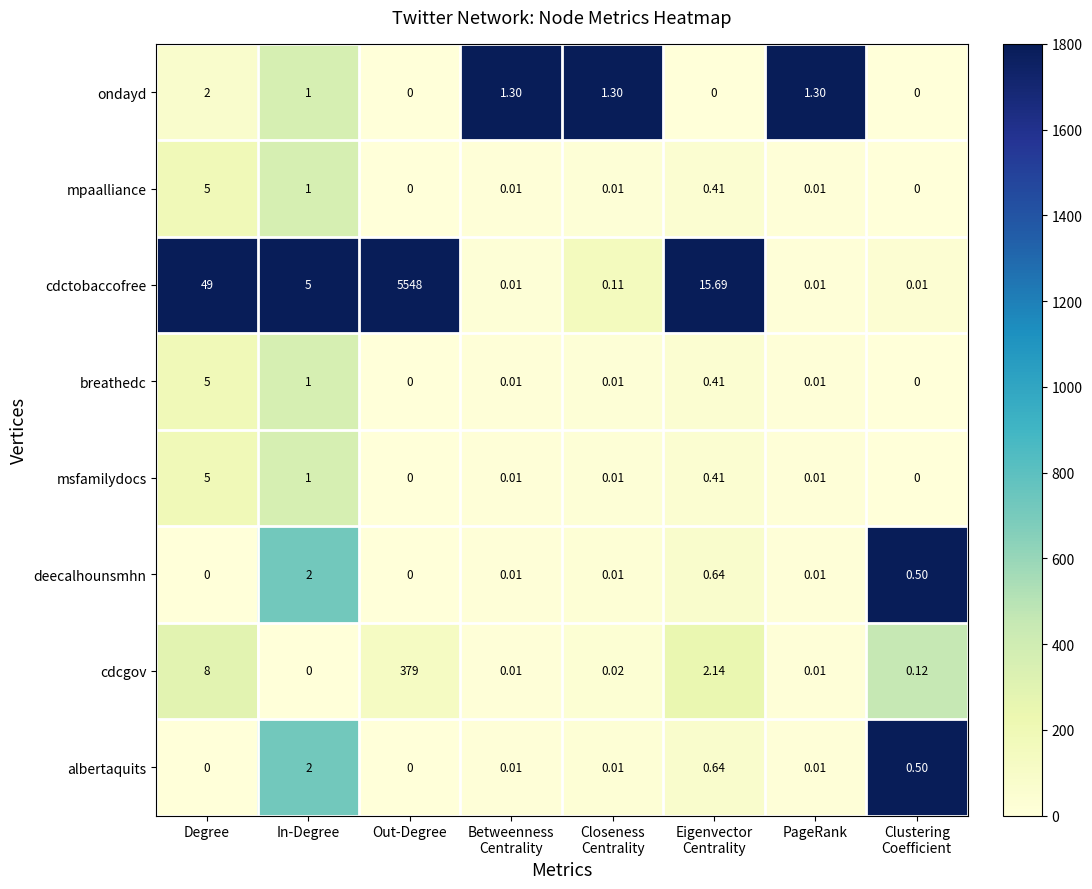

Which series has the widest spread of values?

cdctobaccofree